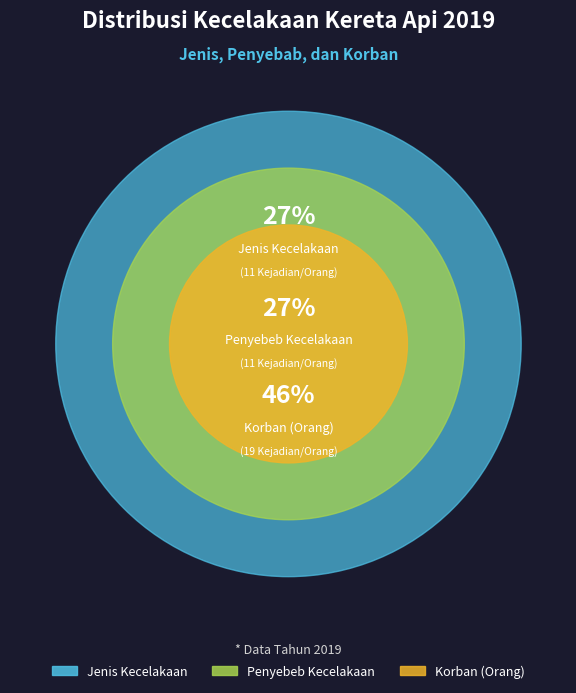

The Jenis Kecelakaan slice represents 27% of the pie. True or false?

True